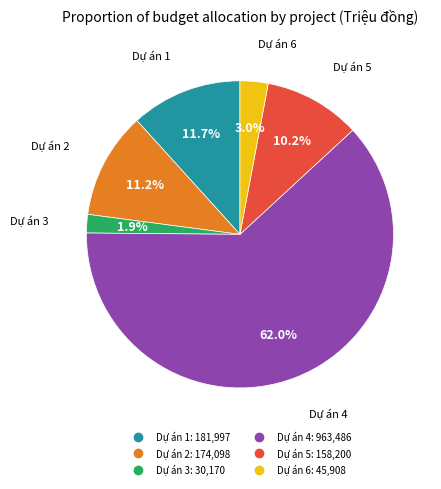

To the nearest percent, what is the average slice percentage?

17%